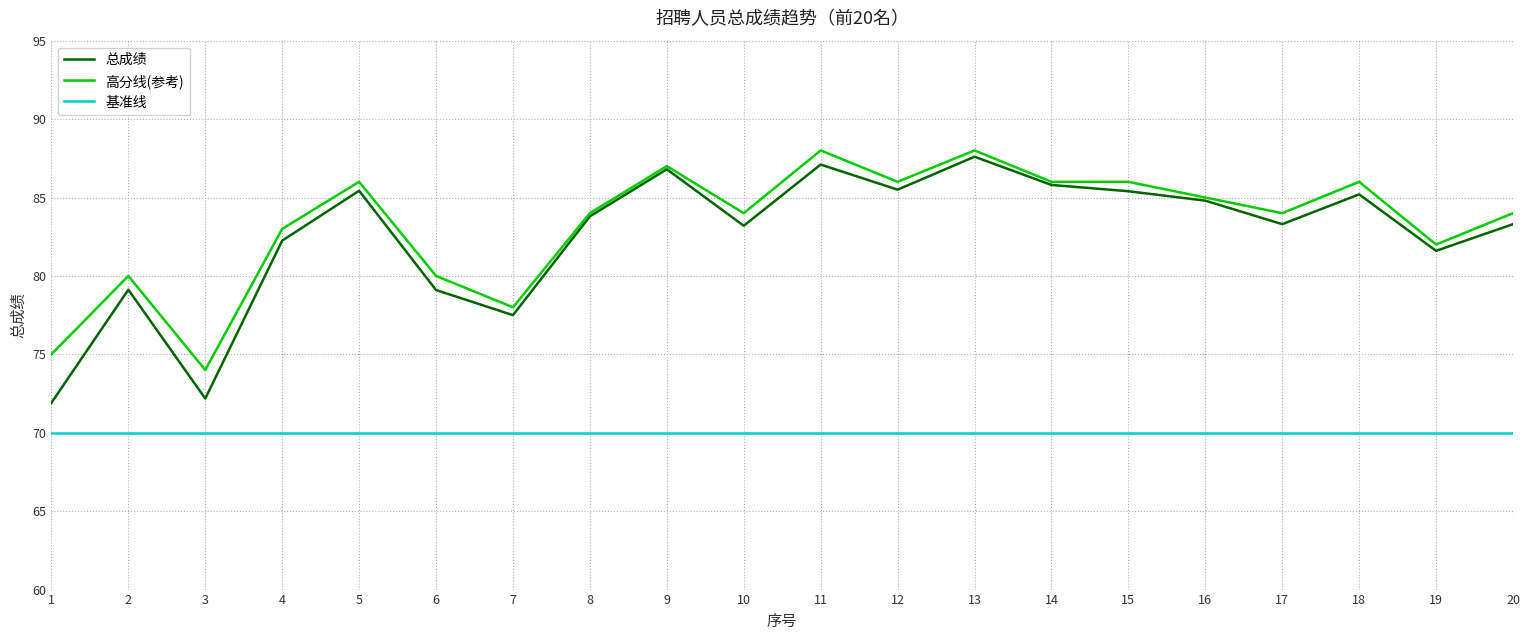

How many values in the 总成绩 series exceed 83?

13